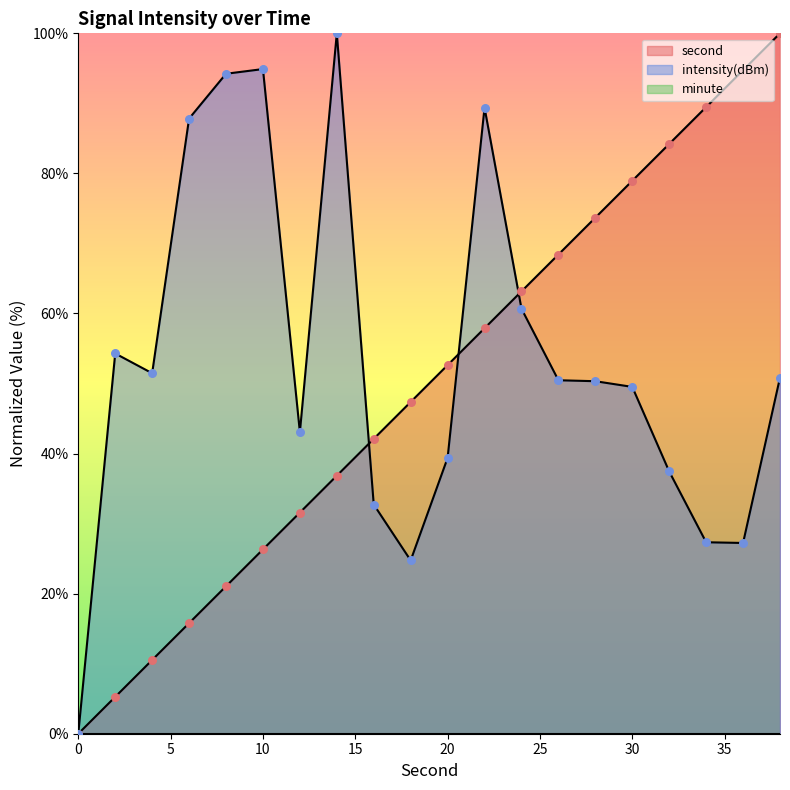

At which category is the sum across all series the highest?

38